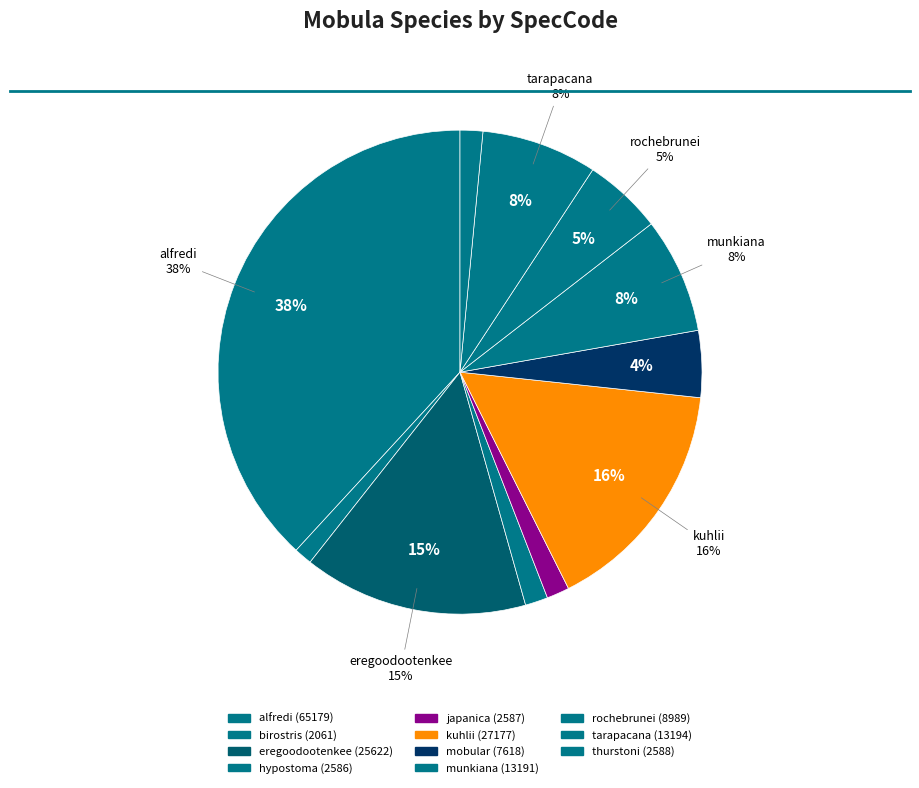

Which category has the biggest portion of the pie?

alfredi